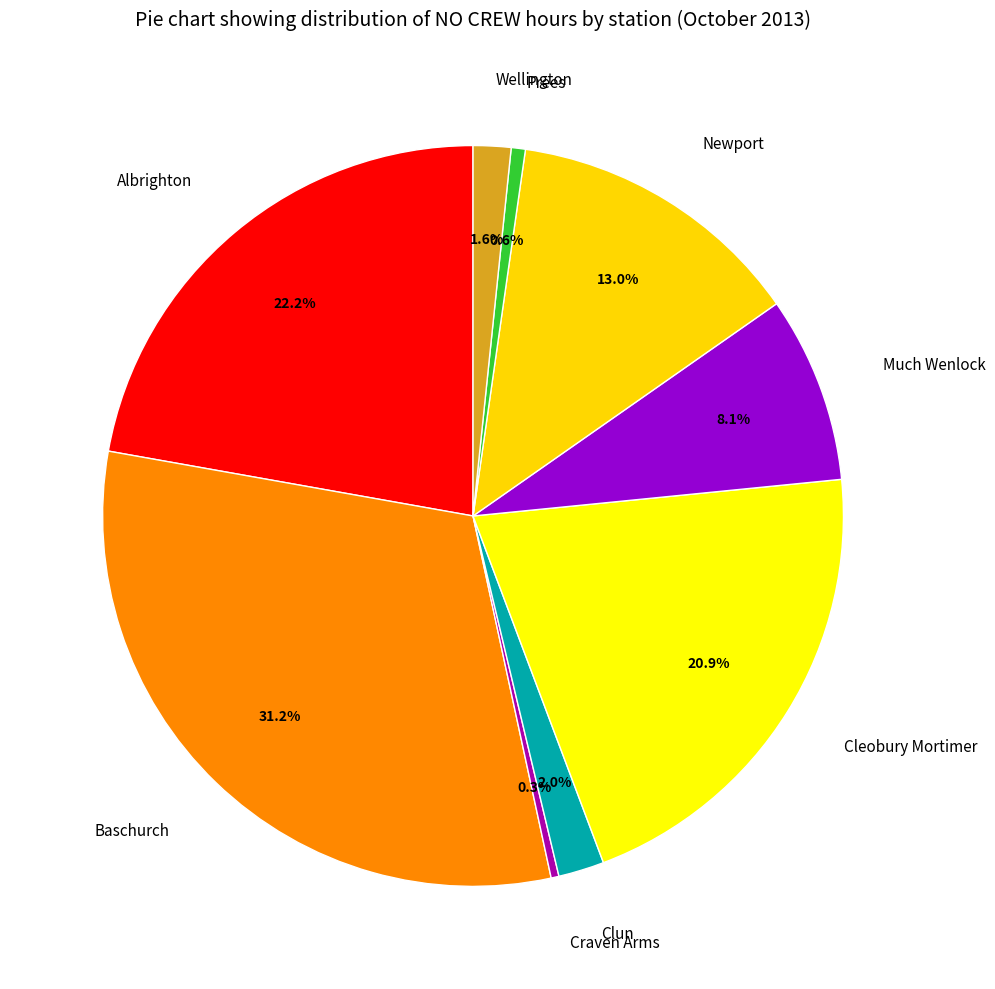

Which has a higher value, Baschurch or Cleobury Mortimer?

Baschurch